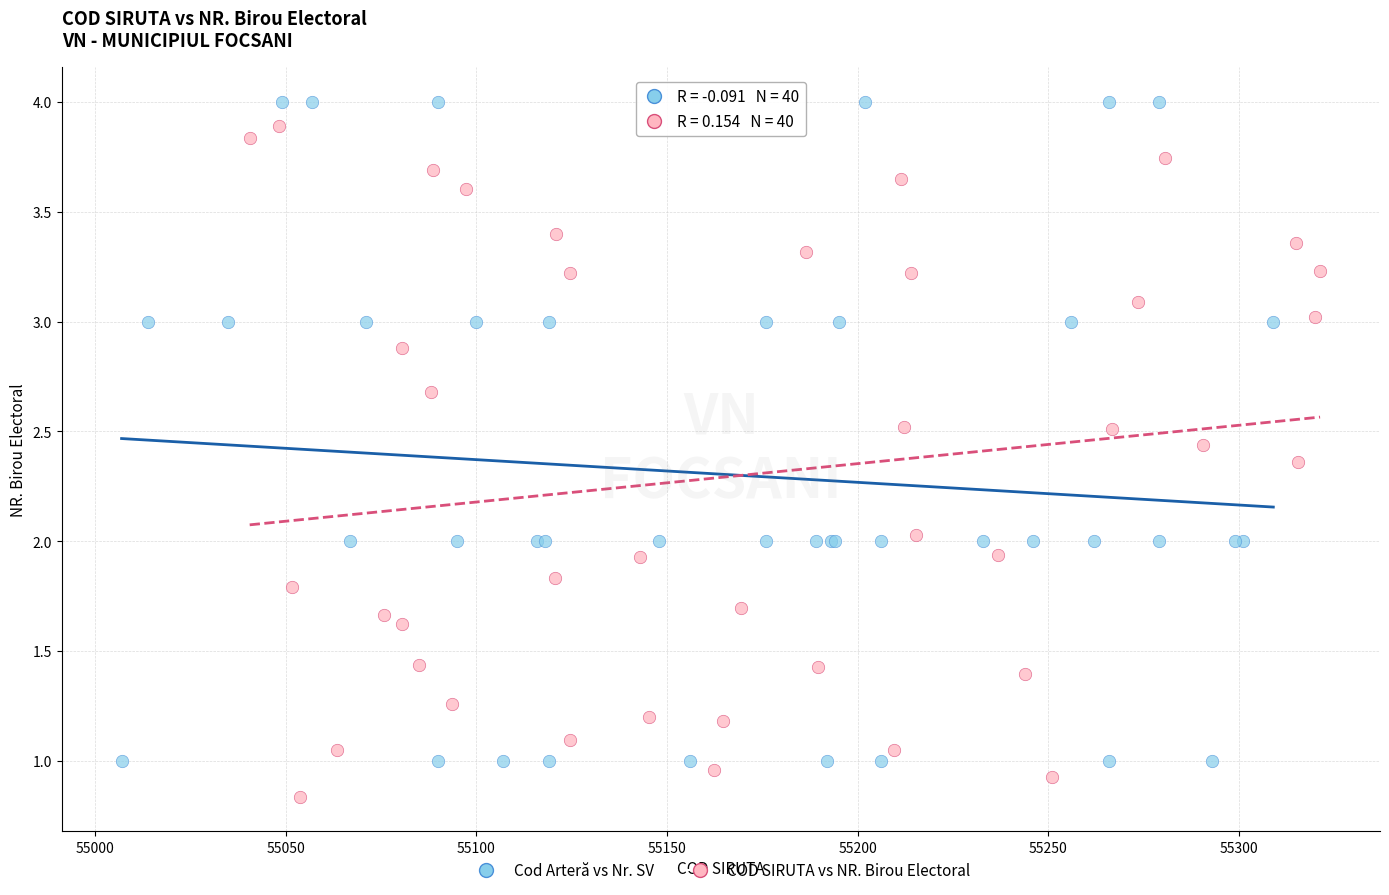

Which series reaches the minimum Y coordinate?

COD SIRUTA vs NR. Birou Electoral